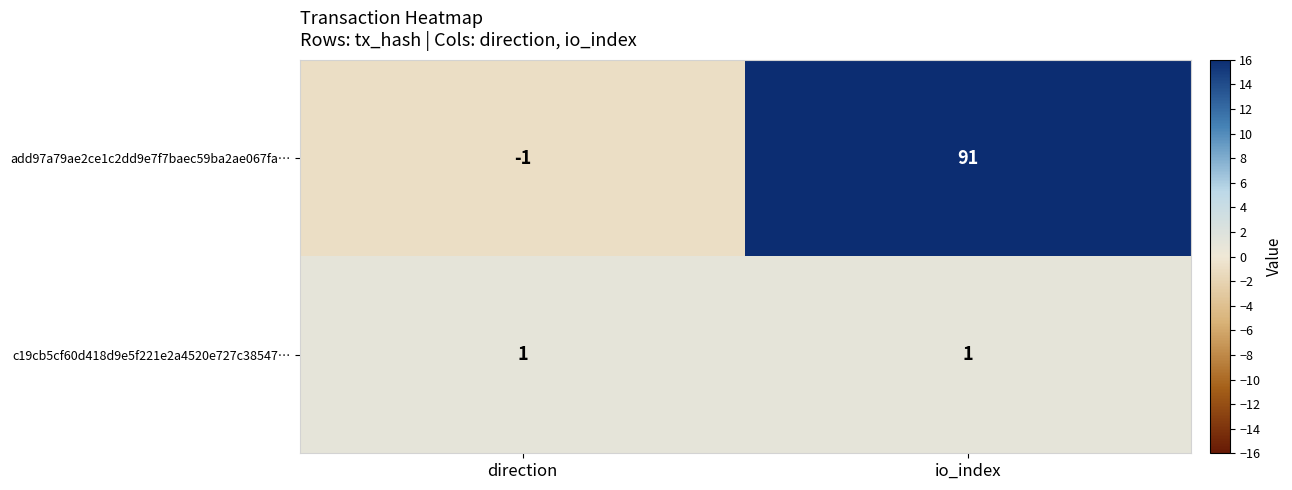

What is the average value of the add97a79ae2ce1c2dd9e7f7baec59ba2ae067fa… series?

45